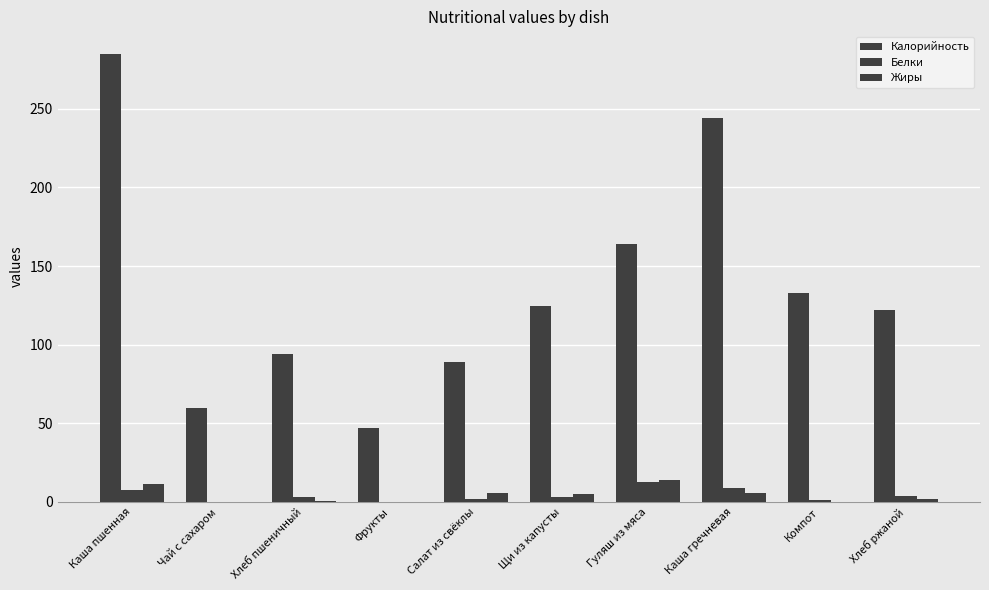

Rank the series by their maximum value, from highest to lowest.

Калорийность, Жиры, Белки